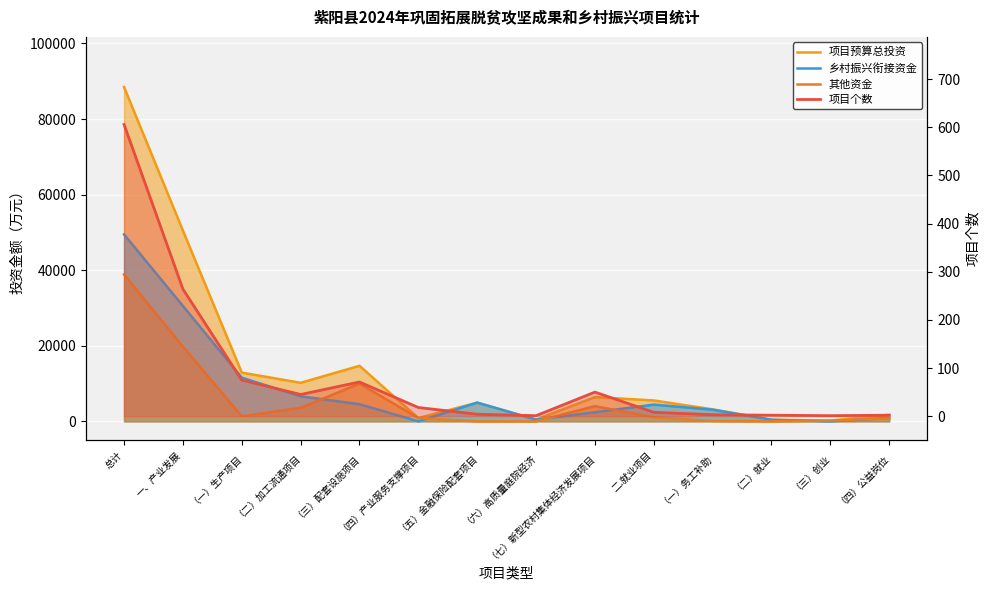

What is the total value across all series at （二）就业?

842.0